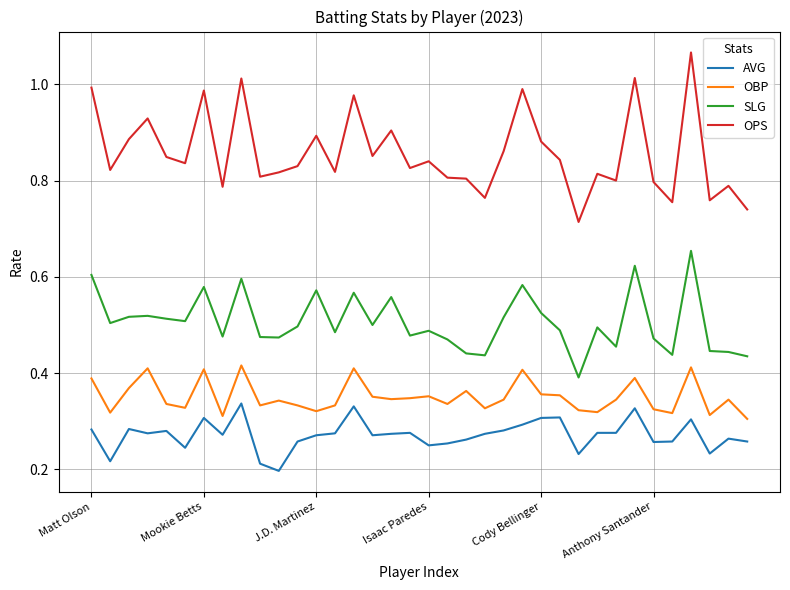

Which series has the largest total across all categories?

OPS